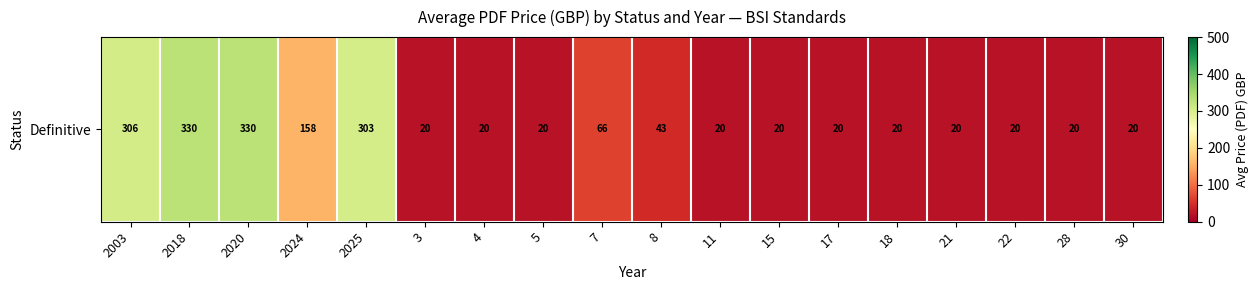

What is the minimum value shown in the chart?

20